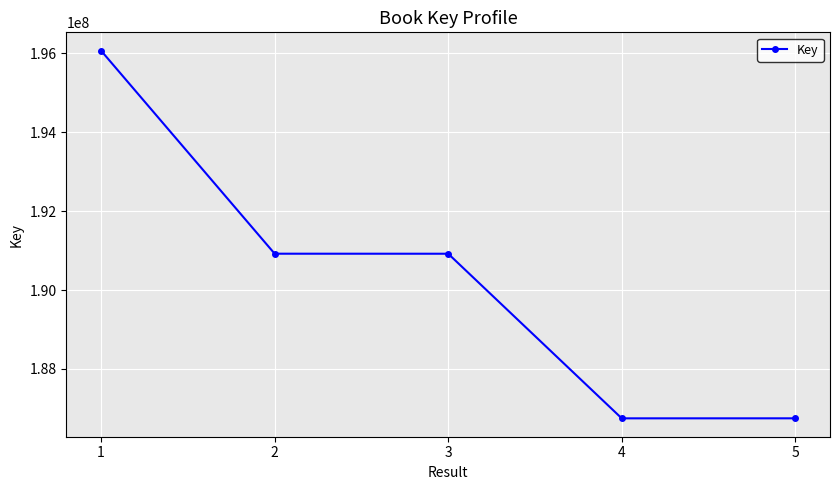

True or false: there are more than 2 points higher than both neighbors.

False